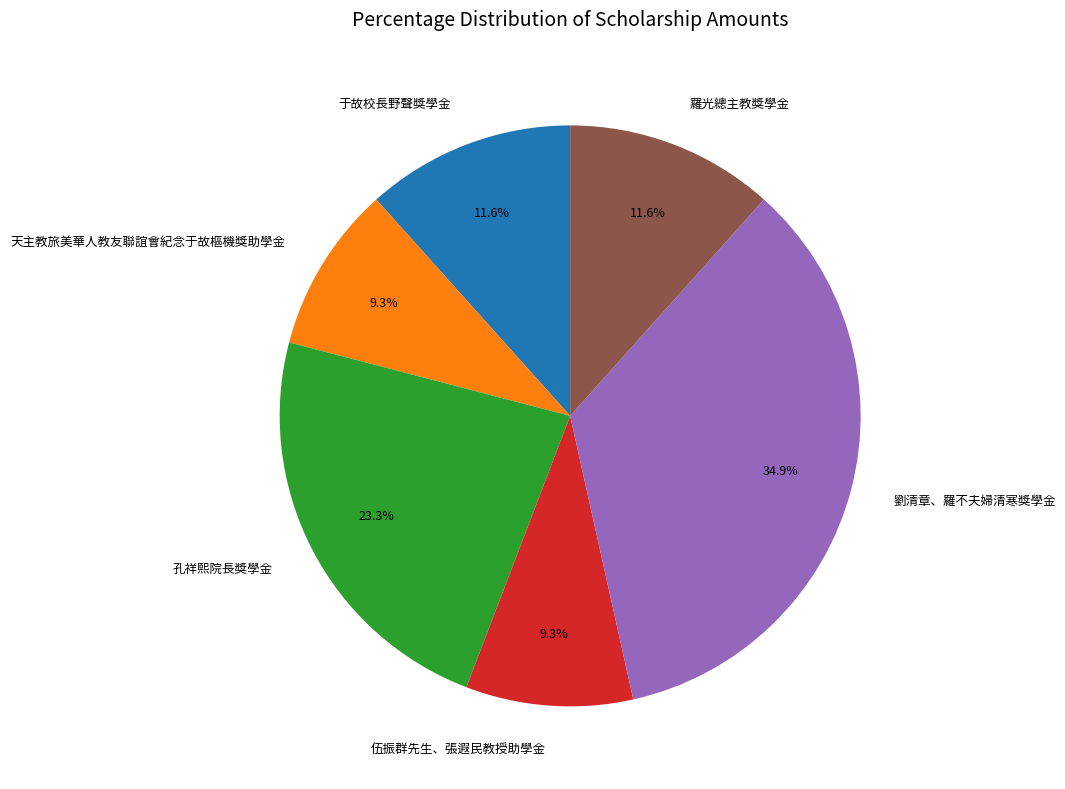

Do 劉清章、羅不夫婦清寒獎學金 and 伍振群先生、張遐民教授助學金 together represent more than half of the pie?

No